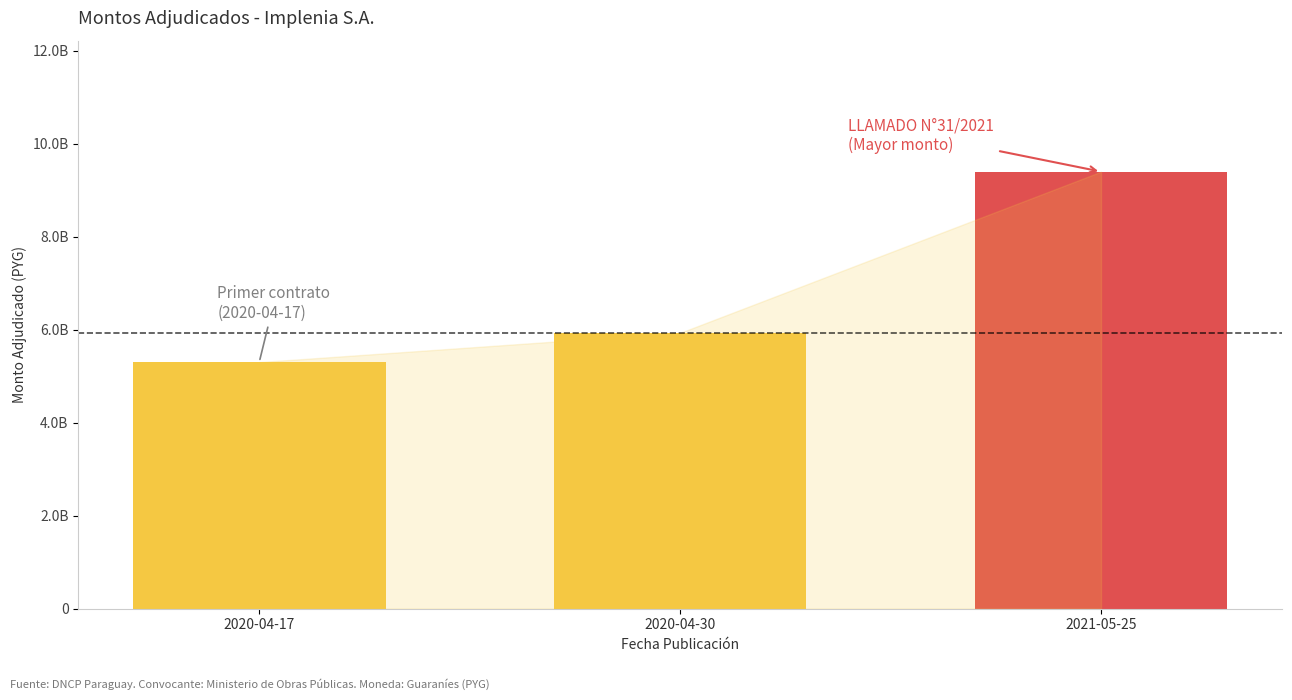

Does the chart contain stacked bars?

No